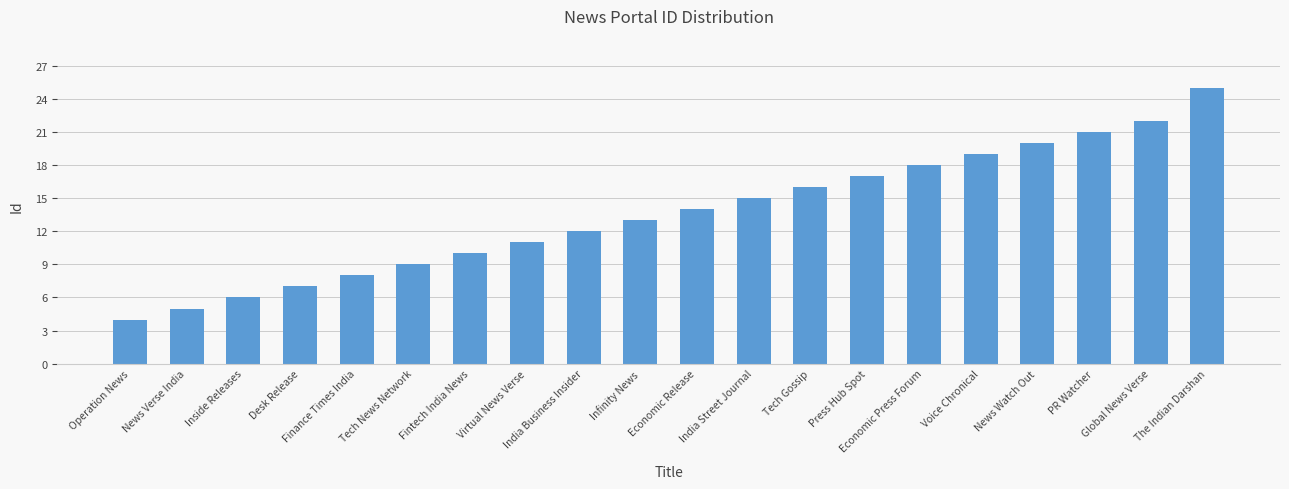

What is the value of the 4th bar from the left?

7